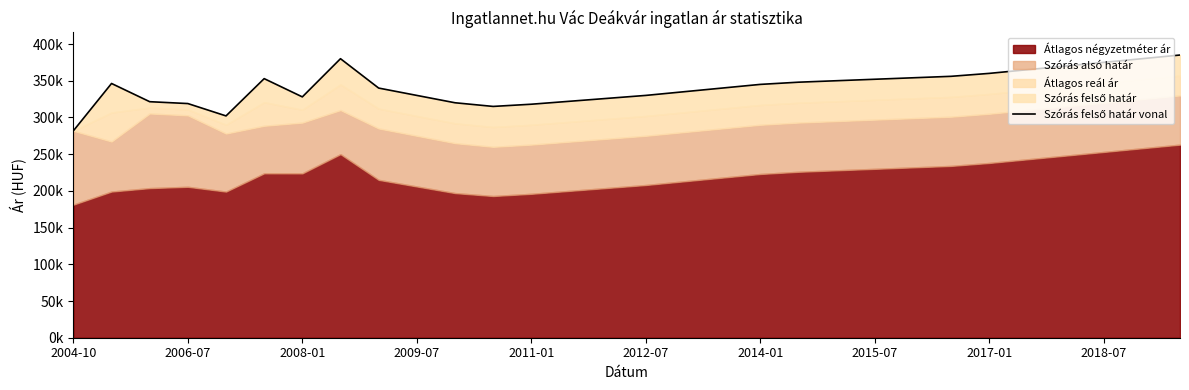

What is the difference between the maximum and minimum values?

103190